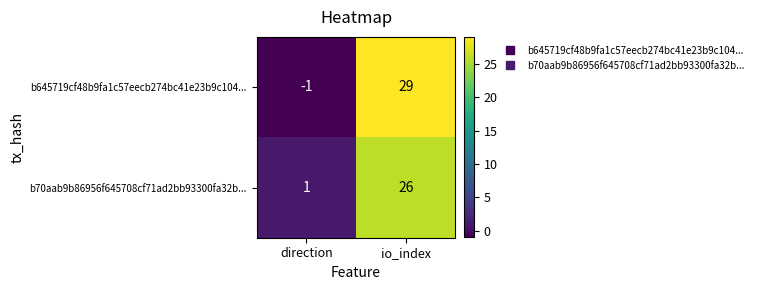

At which category does the chart reach its peak across all series?

io_index